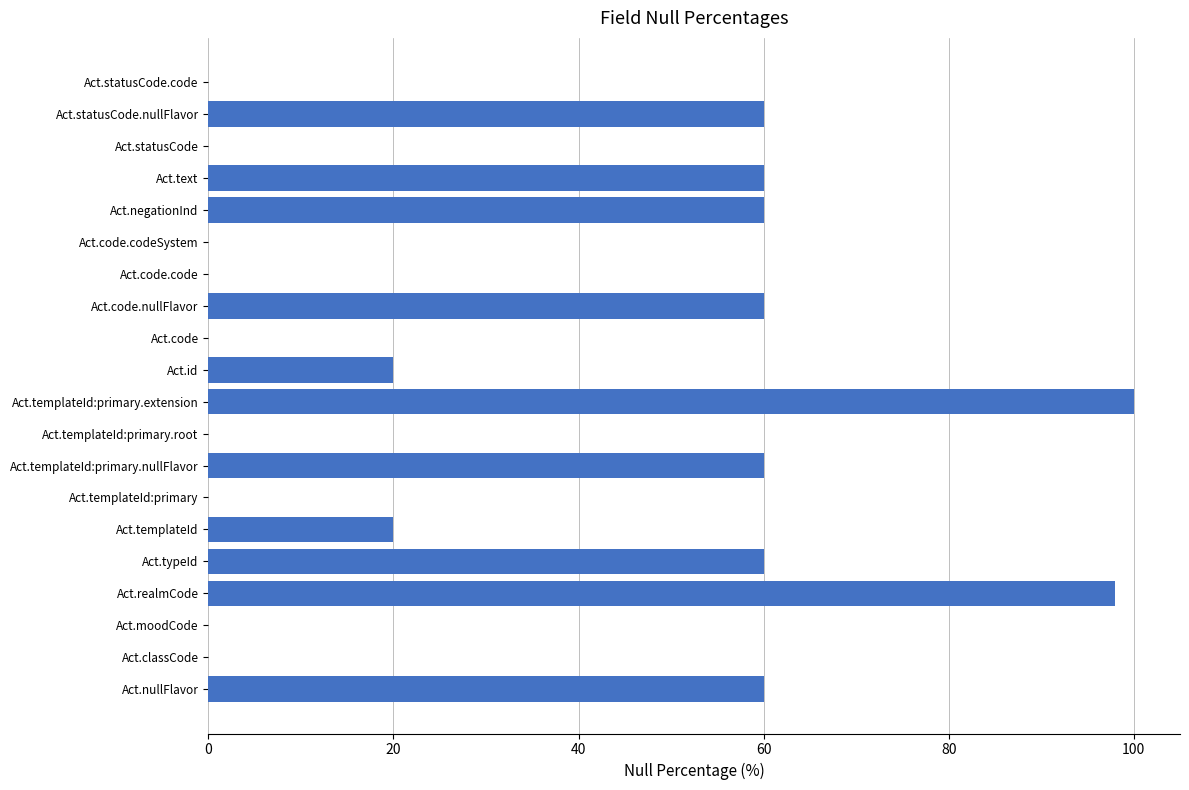

Does the chart contain stacked bars?

No